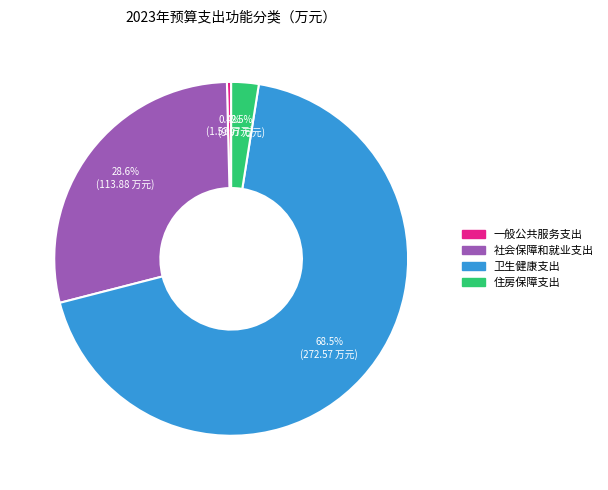

To the nearest percent, what is the average slice percentage?

25%